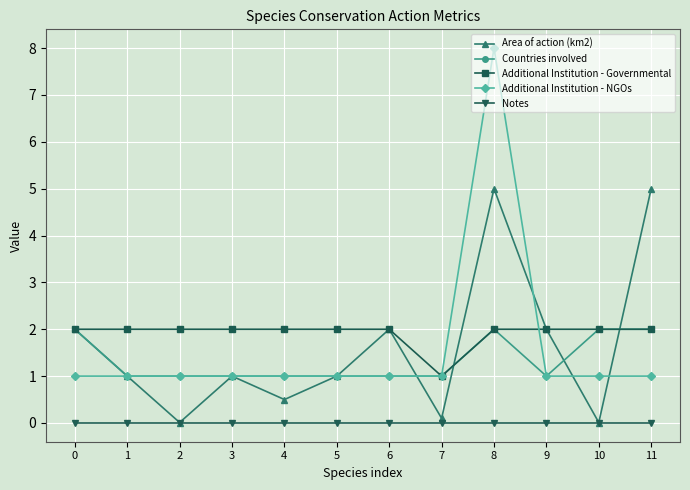

True or false: Notes and Additional Institution - Governmental cross at least once.

False